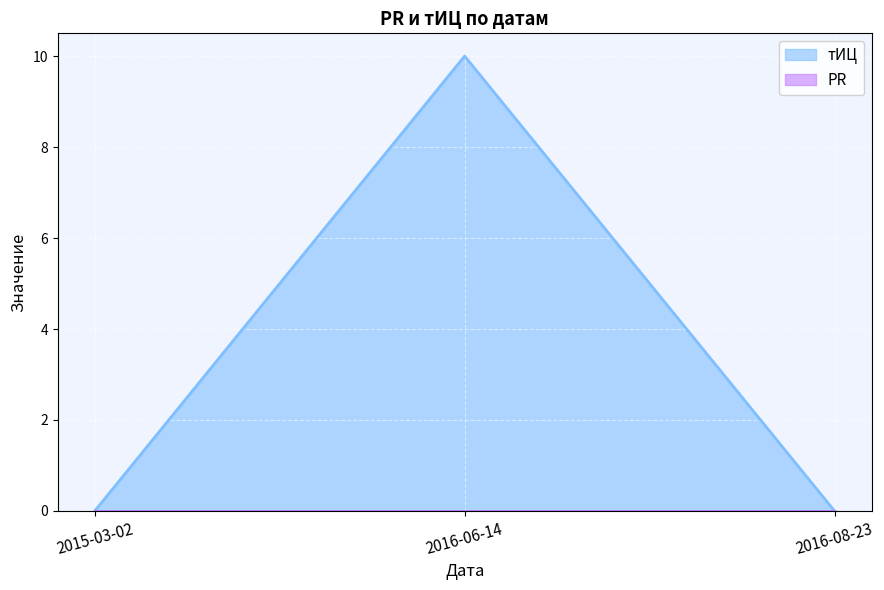

List the labels in order of value, smallest first.

2015-03-02, 2016-08-23, 2016-06-14